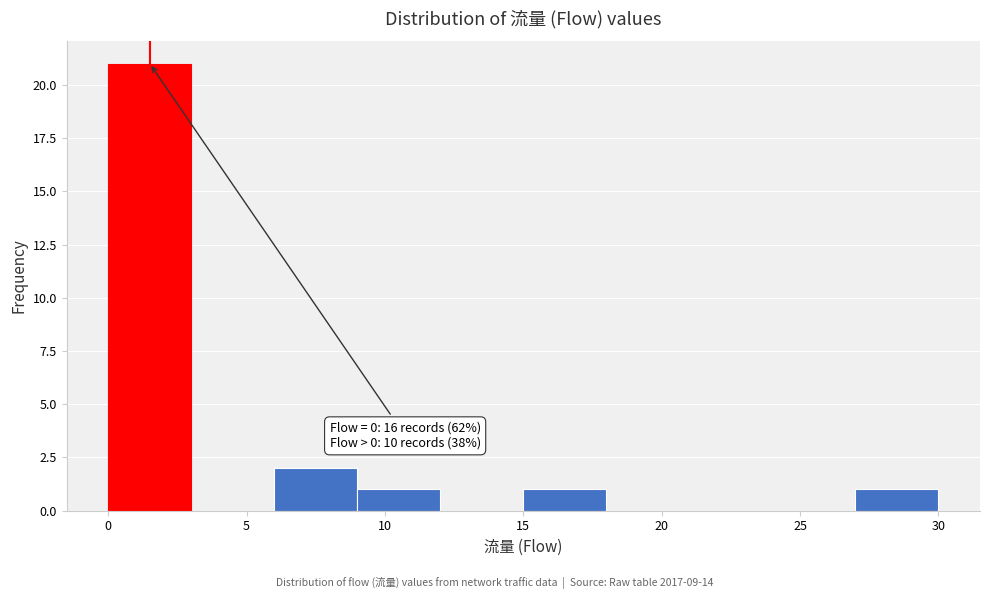

Which range on the x-axis has the tallest bar?

0 to 3